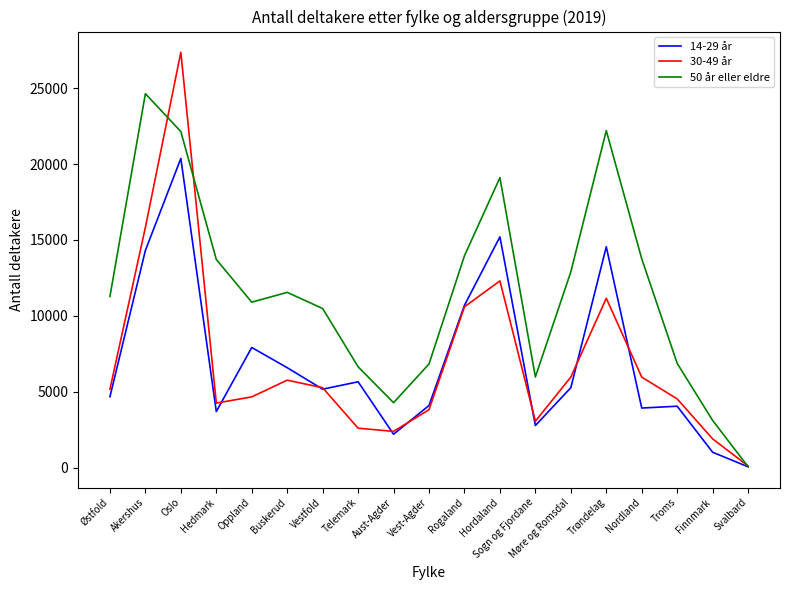

Which category has the lowest value in the 50 år eller eldre series?

Svalbard